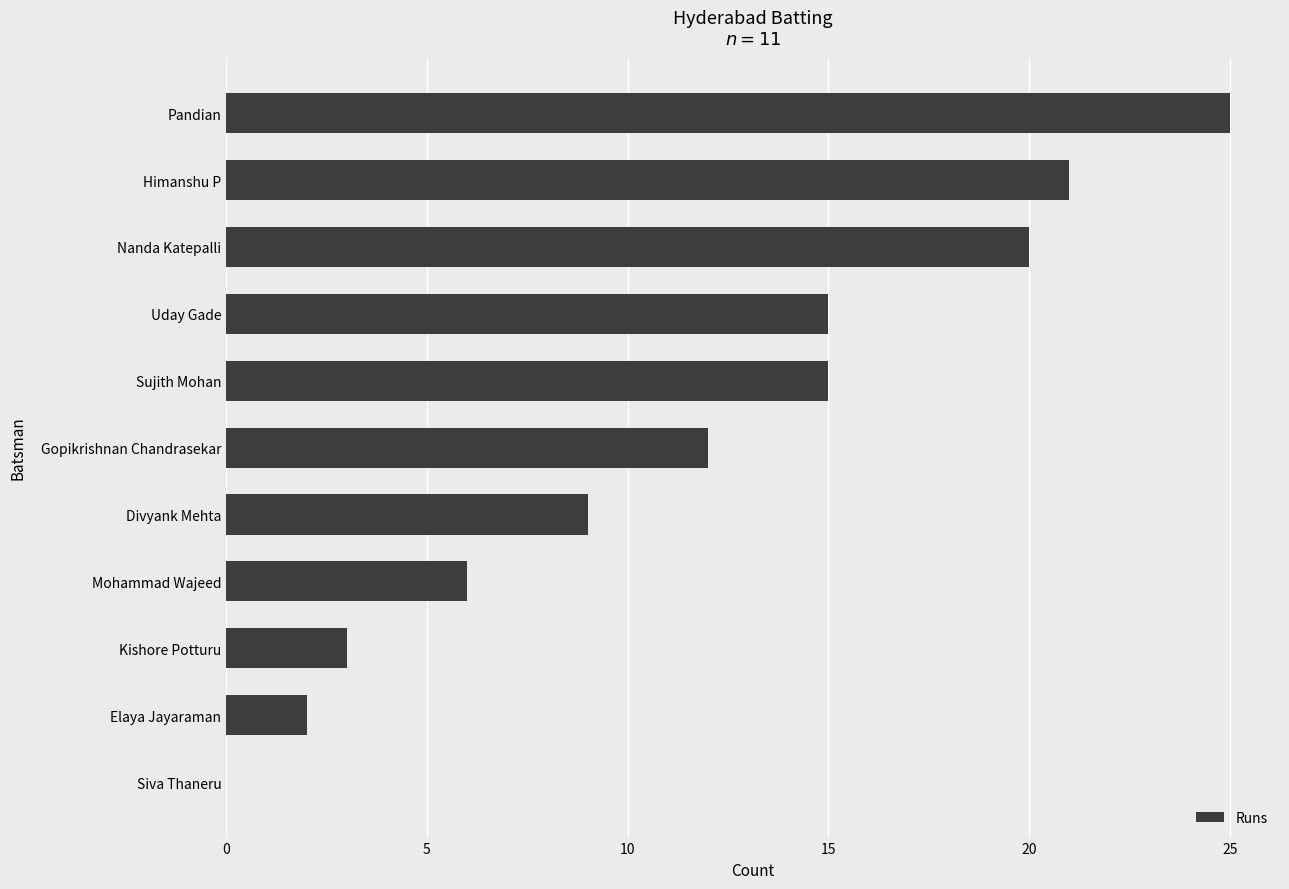

What is the sum of the values at Gopikrishnan Chandrasekar and Elaya Jayaraman?

14